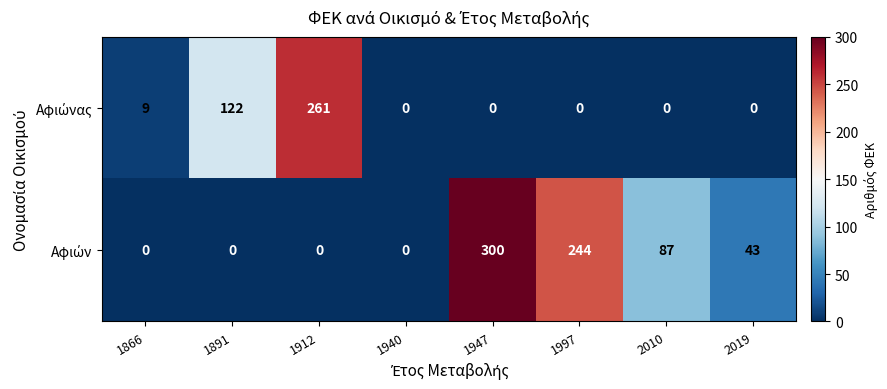

What is the difference between the highest and lowest values at 2010?

87